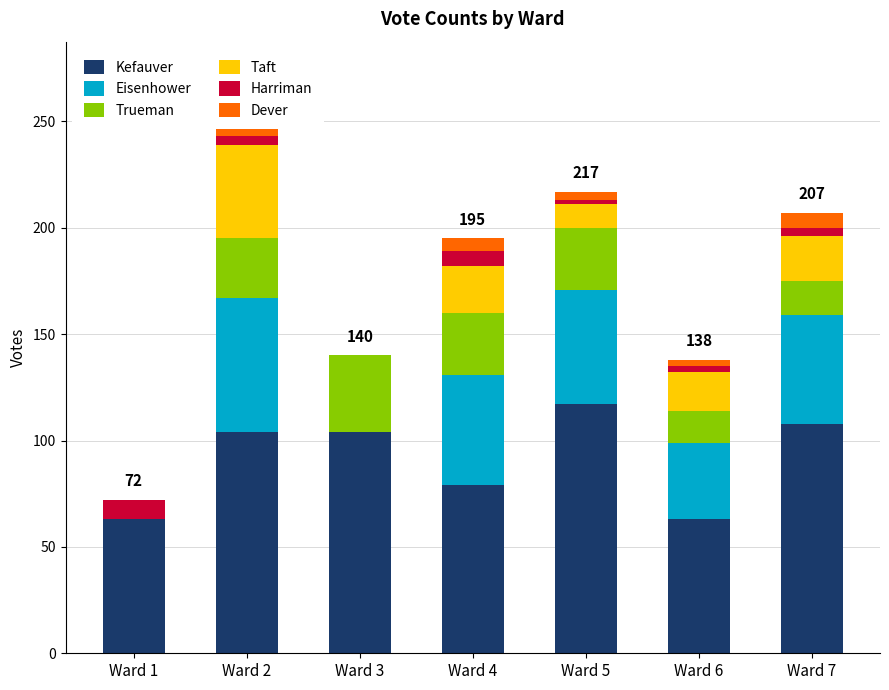

What value does the Trueman series have at Ward 7?

16